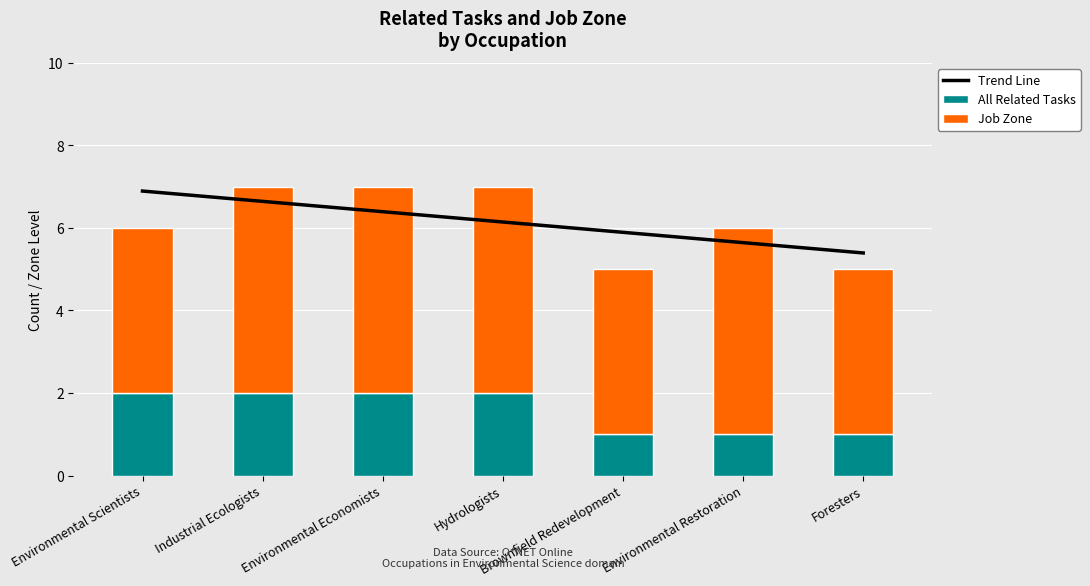

Reading left to right, list all the values displayed in this chart.

Trend Line: Environmental Scientists=6.9	Industrial Ecologists=6.6	Environmental Economists=6.4	Hydrologists=6.1	Brownfield Redevelopment=5.9	Environmental Restoration=5.6	Foresters=5.4
All Related Tasks: Environmental Scientists=2.0	Industrial Ecologists=2.0	Environmental Economists=2.0	Hydrologists=2.0	Brownfield Redevelopment=1.0	Environmental Restoration=1.0	Foresters=1.0
Job Zone: Environmental Scientists=4.0	Industrial Ecologists=5.0	Environmental Economists=5.0	Hydrologists=5.0	Brownfield Redevelopment=4.0	Environmental Restoration=5.0	Foresters=4.0